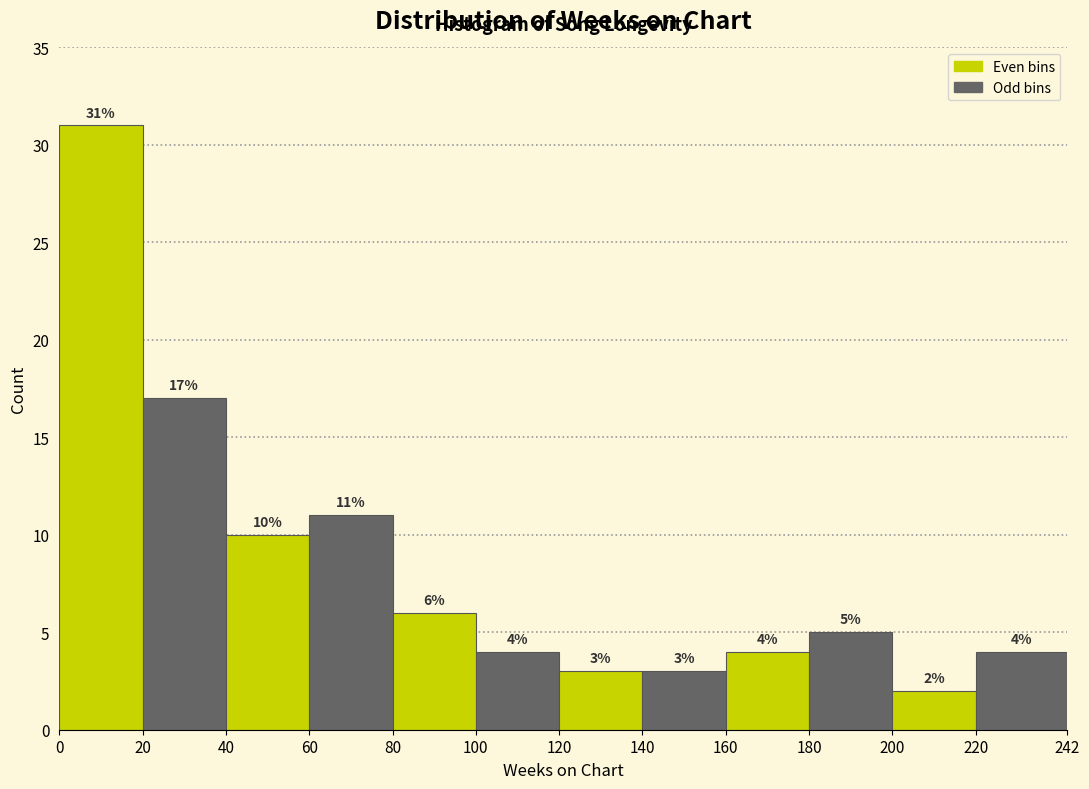

Reading left to right, list every bar in this chart as the range it spans on the x-axis followed by its height.

0 to 20: 31
20 to 40: 17
40 to 60: 10
60 to 80: 11
80 to 100: 6
100 to 120: 4
120 to 140: 3
140 to 160: 3
160 to 180: 4
180 to 200: 5
200 to 220: 2
220 to 242: 4